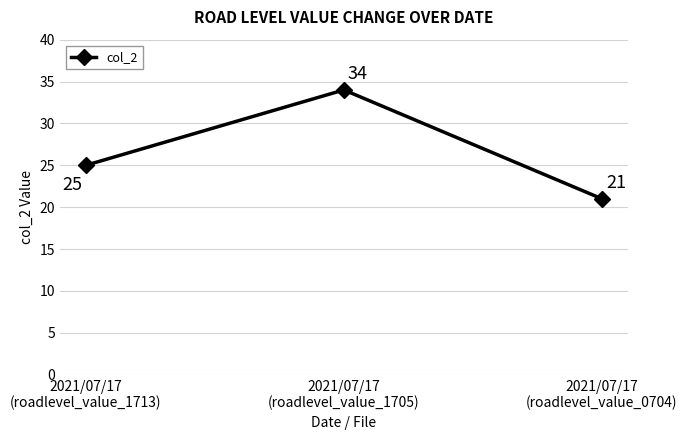

What is the sum of all values?

80